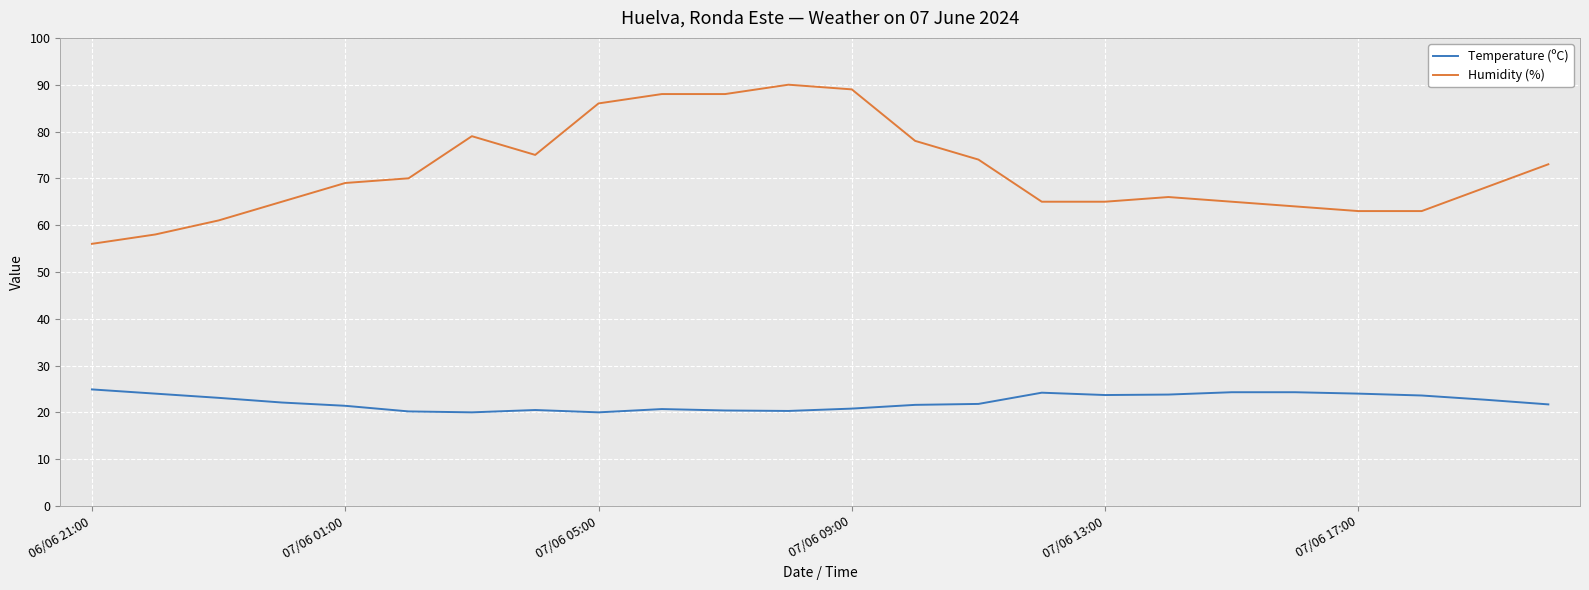

What is the difference between the maximum and second lowest values in the Humidity (%) series?

32.0